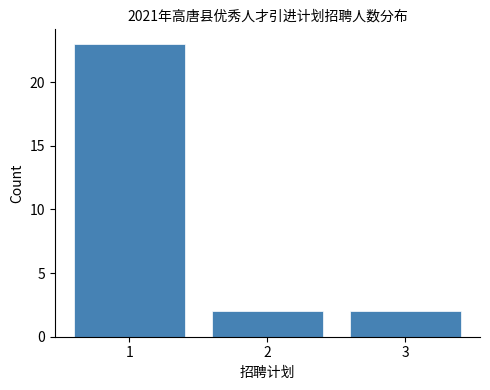

Reading right to left, what are all the values shown in this chart?

2	2	23